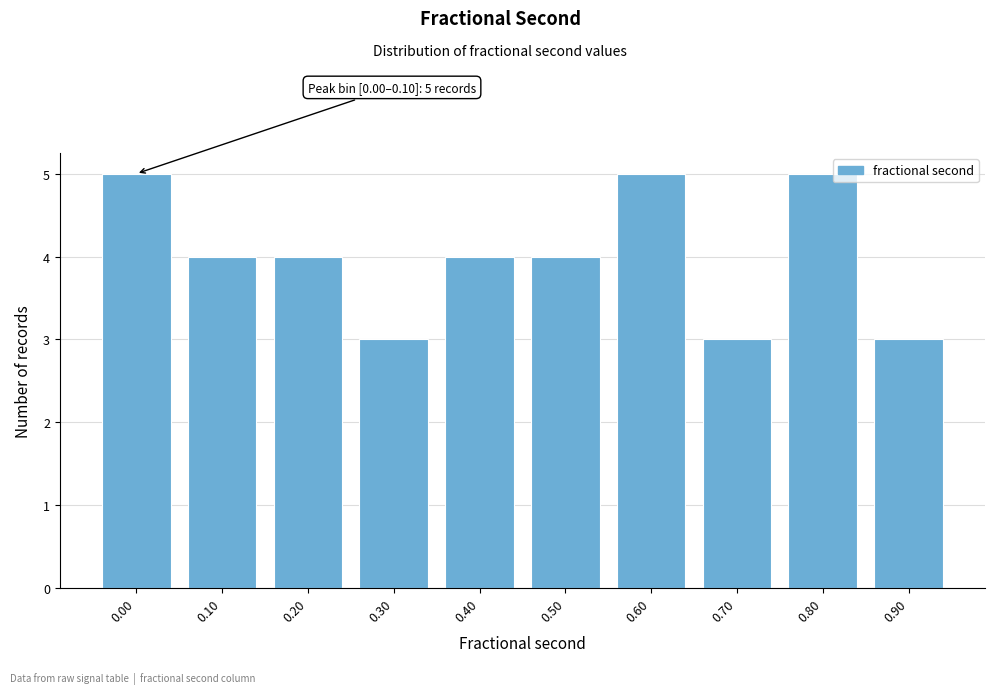

Reading right to left, extract all data points from this chart.

0.90=3	0.80=5	0.70=3	0.60=5	0.50=4	0.40=4	0.30=3	0.20=4	0.10=4	0.00=5